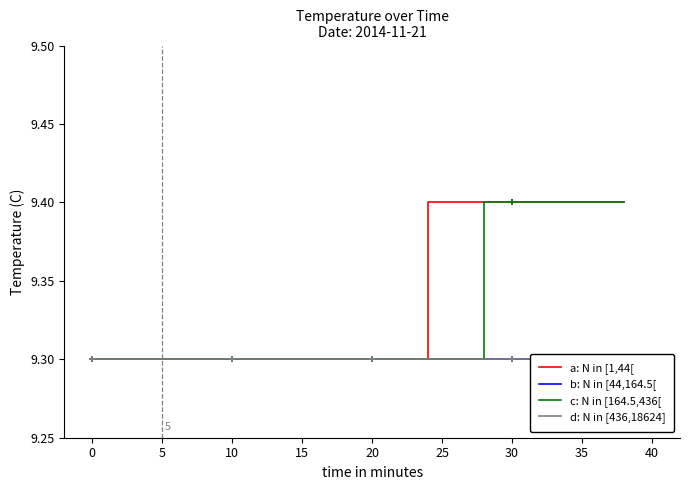

What is the maximum value for a: N in [1,44[?

9.4